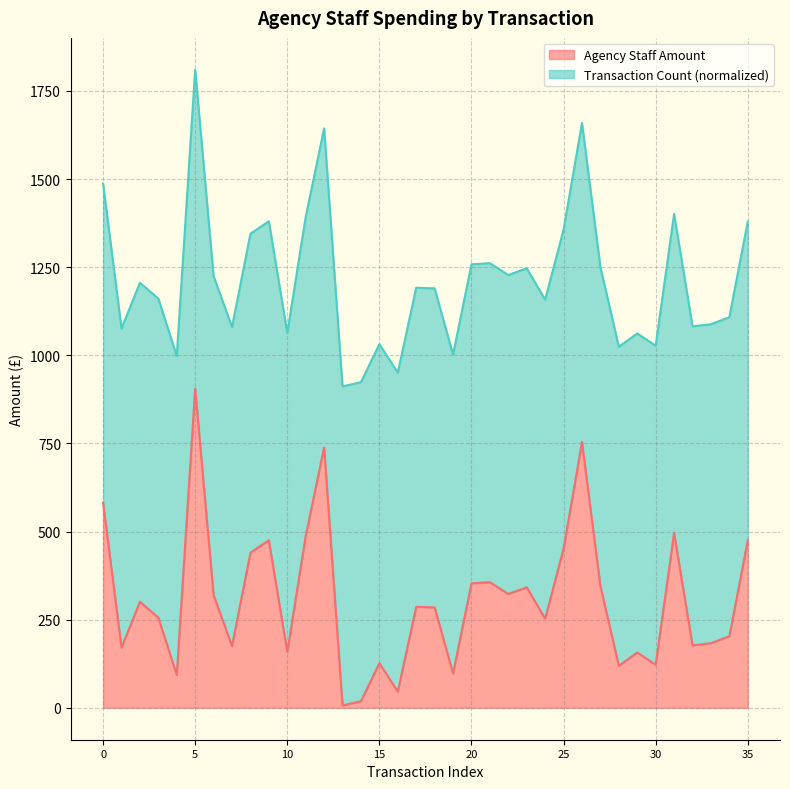

What is the total value across all series at 5?

1810.0